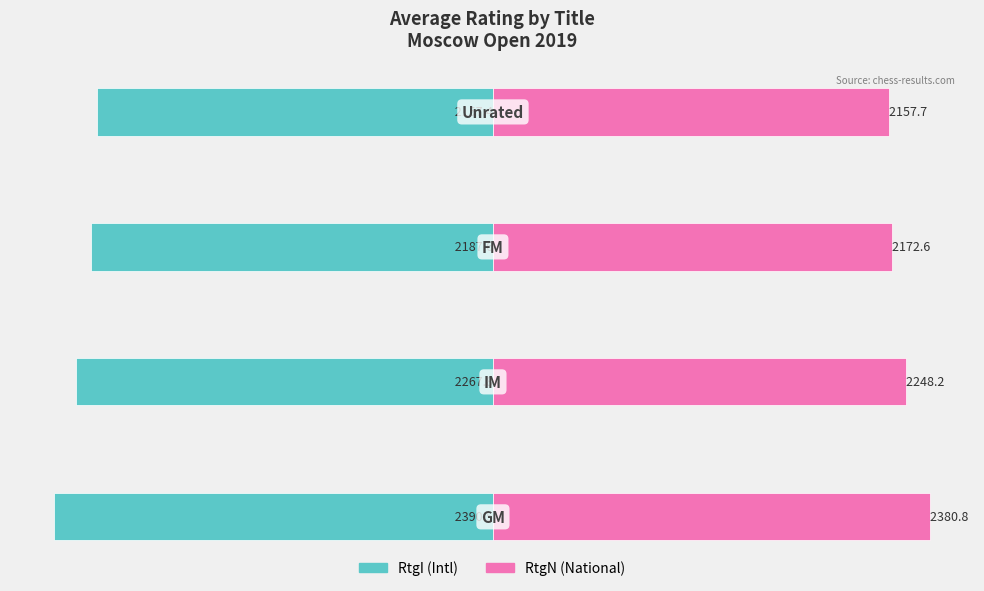

What is the sum of all RtgN (National) values?

8959.3